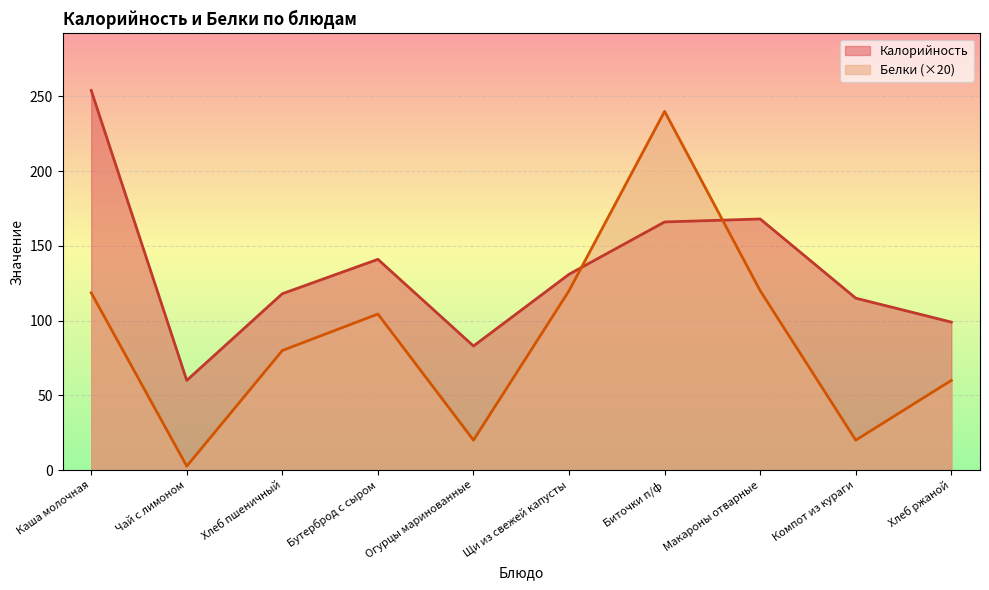

In Калорийность, how many points are lower than both neighbors (excluding endpoints)?

2